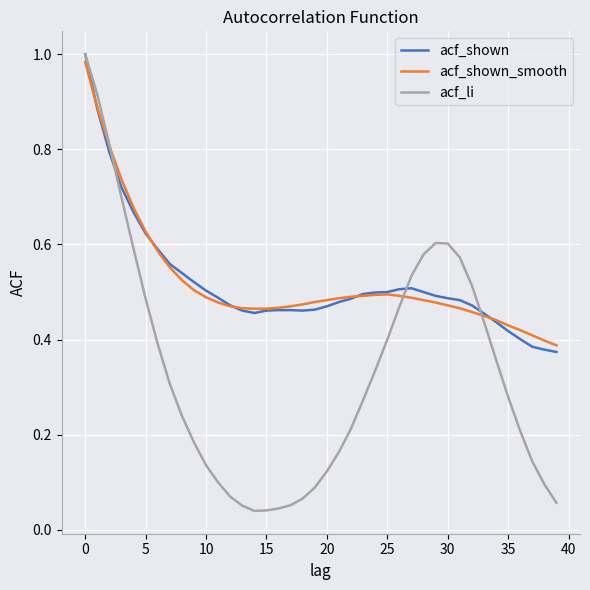

Which series has the largest range (max minus min)?

acf_li